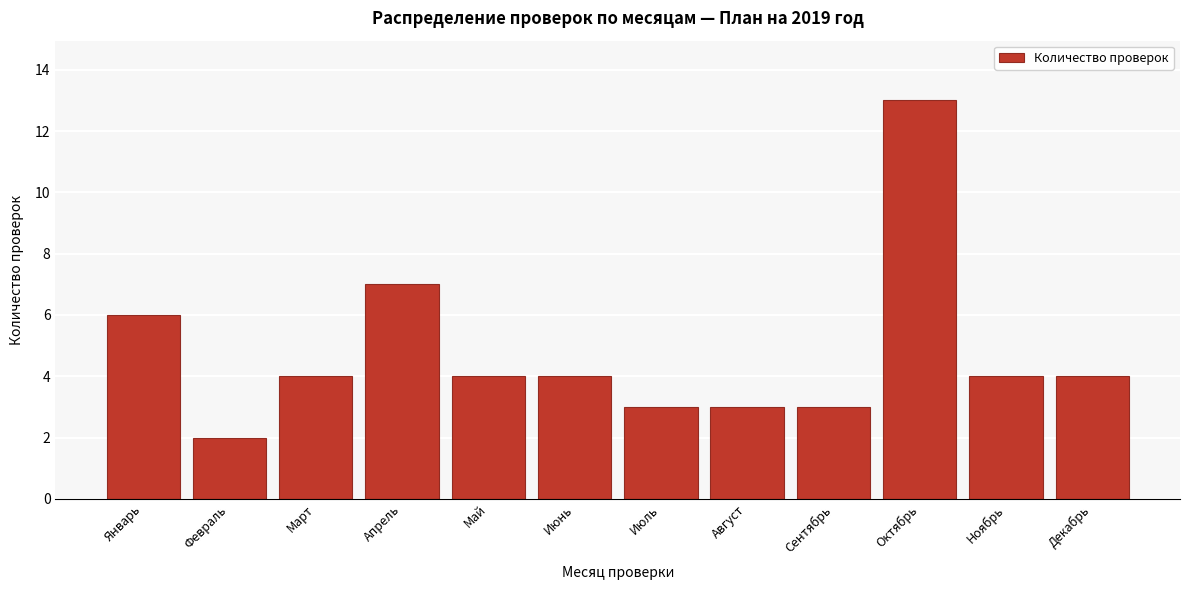

Reading left to right, transcribe all the data shown in this chart.

6	2	4	7	4	4	3	3	3	13	4	4